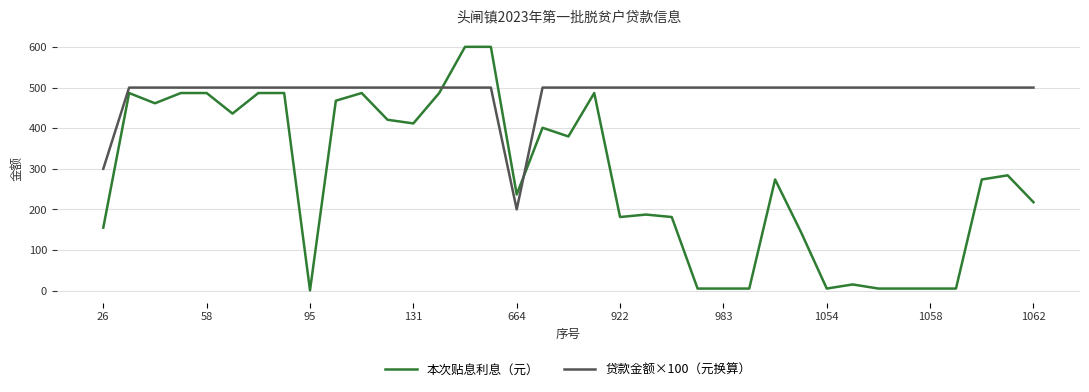

Rank the series by their average value, from lowest to highest.

本次贴息利息（元）, 贷款金额×100（元换算）